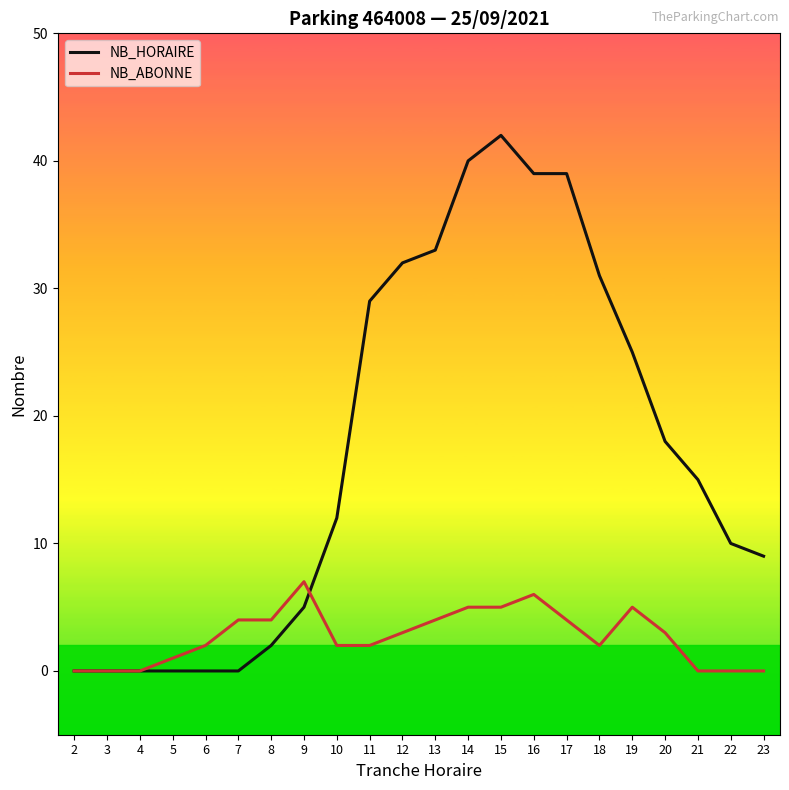

True or false: NB_ABONNE has a value of 0 at 3.

True